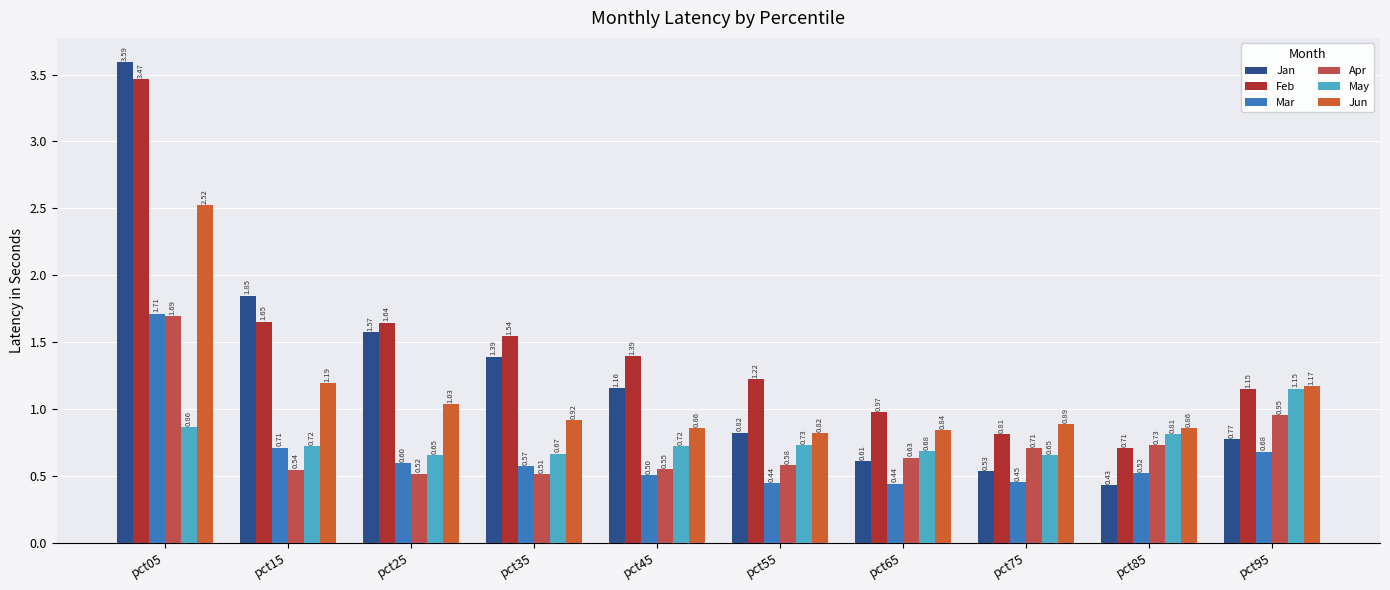

Reading left to right, transcribe all the data shown in this chart.

Jan: pct05=3.6	pct15=1.8	pct25=1.6	pct35=1.4	pct45=1.2	pct55=0.8	pct65=0.6	pct75=0.5	pct85=0.4	pct95=0.8
Feb: pct05=3.5	pct15=1.7	pct25=1.6	pct35=1.5	pct45=1.4	pct55=1.2	pct65=1.0	pct75=0.8	pct85=0.7	pct95=1.1
Mar: pct05=1.7	pct15=0.7	pct25=0.6	pct35=0.6	pct45=0.5	pct55=0.4	pct65=0.4	pct75=0.5	pct85=0.5	pct95=0.7
Apr: pct05=1.7	pct15=0.5	pct25=0.5	pct35=0.5	pct45=0.6	pct55=0.6	pct65=0.6	pct75=0.7	pct85=0.7	pct95=1.0
May: pct05=0.9	pct15=0.7	pct25=0.7	pct35=0.7	pct45=0.7	pct55=0.7	pct65=0.7	pct75=0.7	pct85=0.8	pct95=1.2
Jun: pct05=2.5	pct15=1.2	pct25=1.0	pct35=0.9	pct45=0.9	pct55=0.8	pct65=0.8	pct75=0.9	pct85=0.9	pct95=1.2